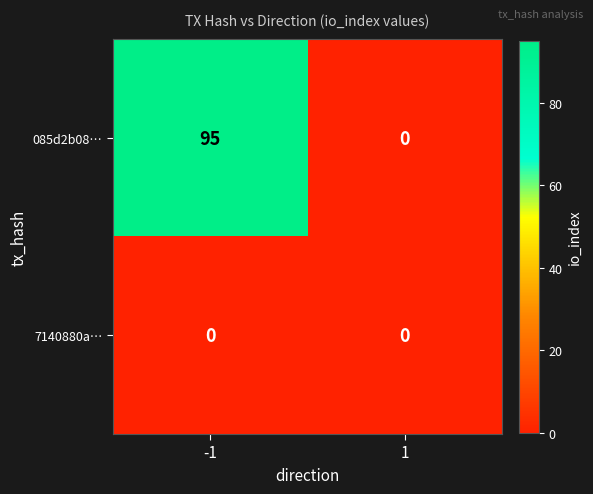

What is the greatest value displayed?

95